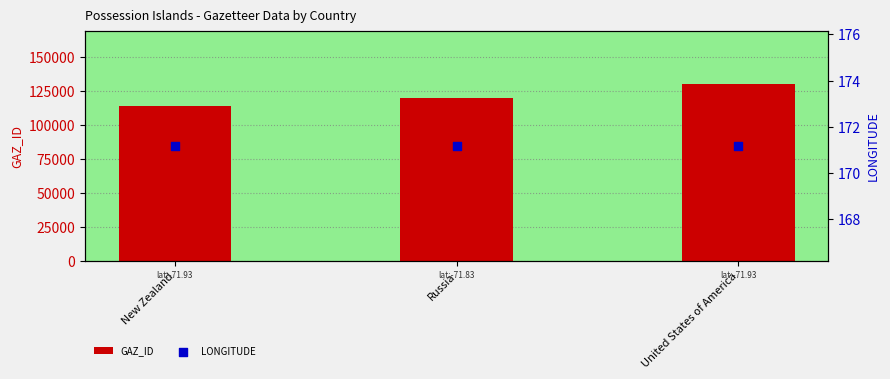

Which series reaches the maximum Y coordinate?

GAZ_ID